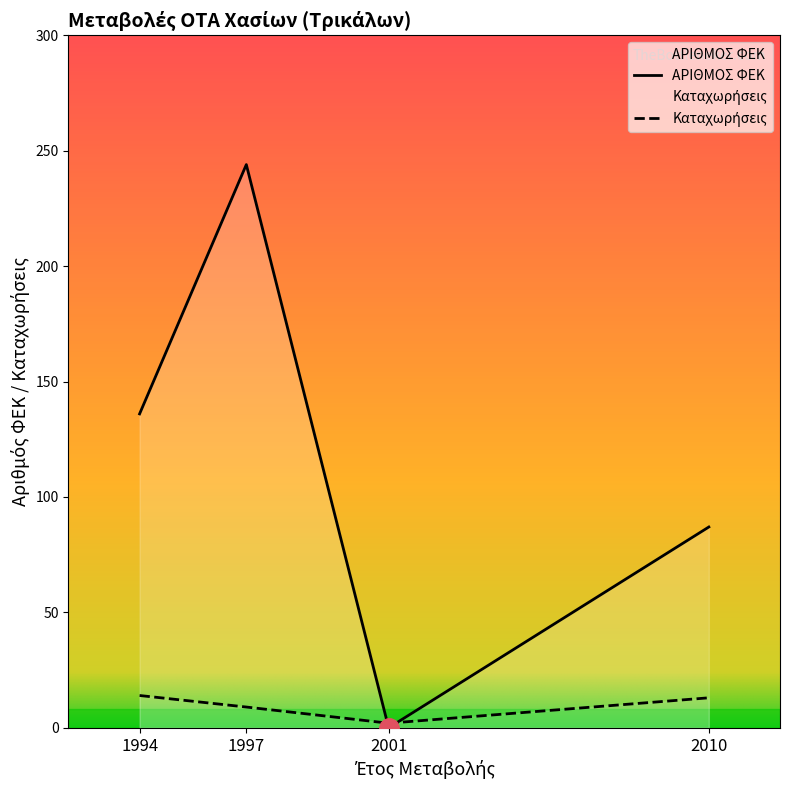

How many interior local peaks (higher than both neighbors) does the data have?

1